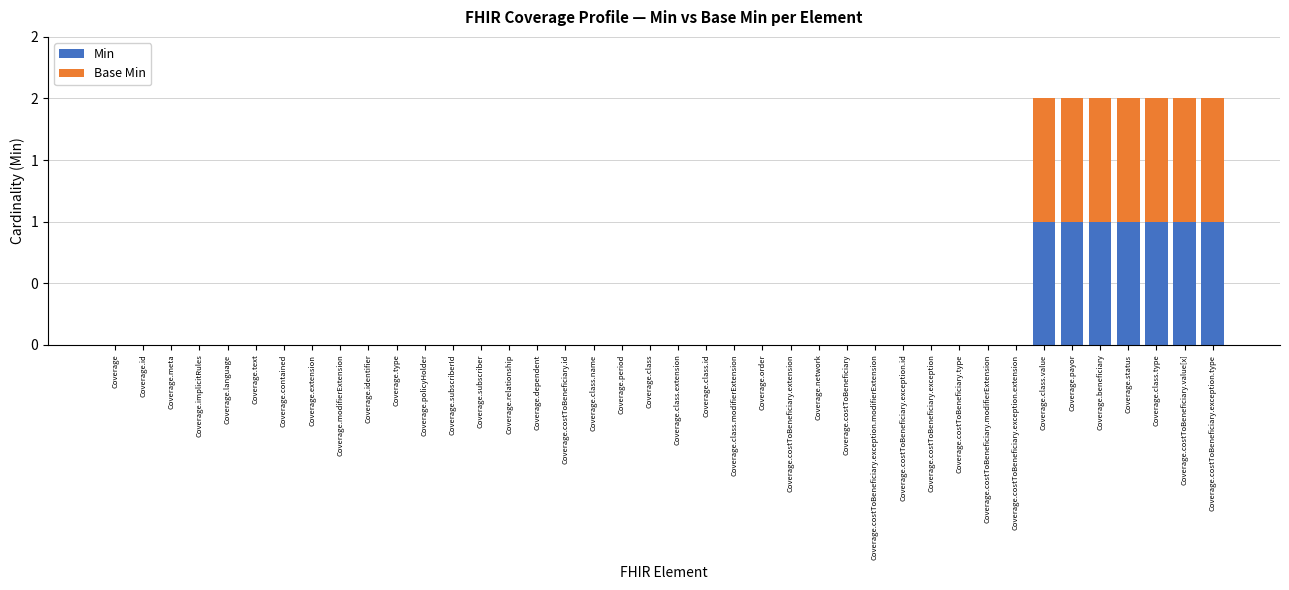

Which series has the largest range (max minus min)?

Min